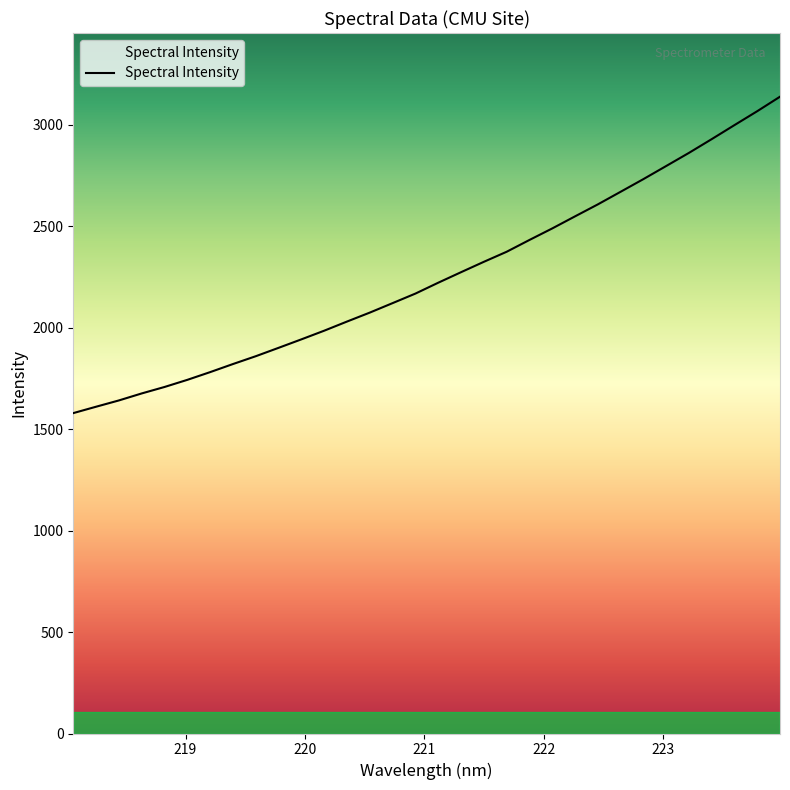

What is the difference between the maximum and minimum values?

1559.4